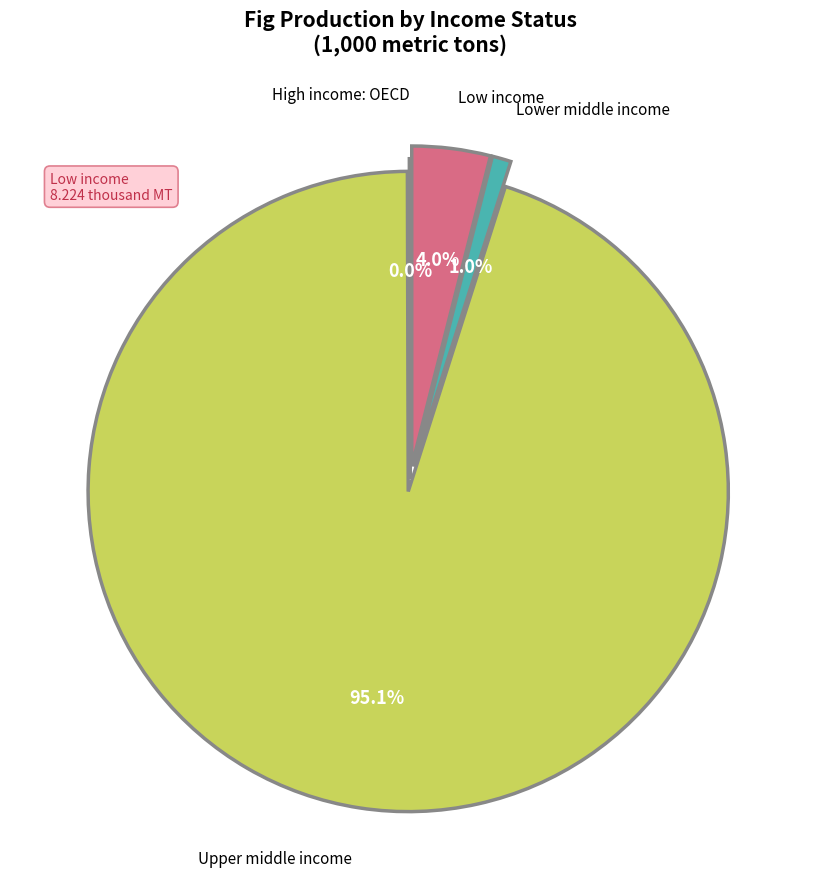

Is there any slice that represents more than half of the pie?

Yes